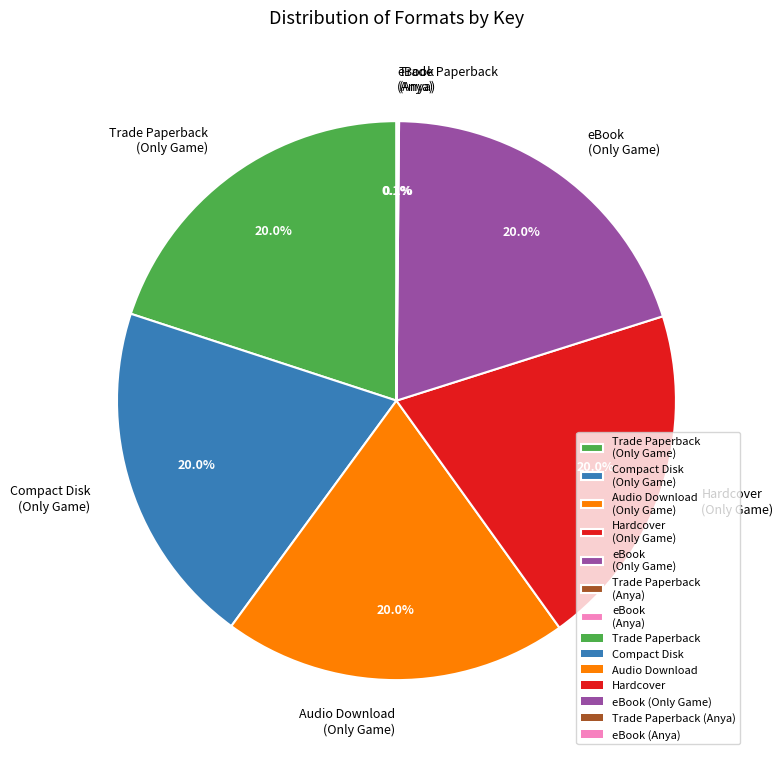

Is there any slice that represents more than half of the pie?

No